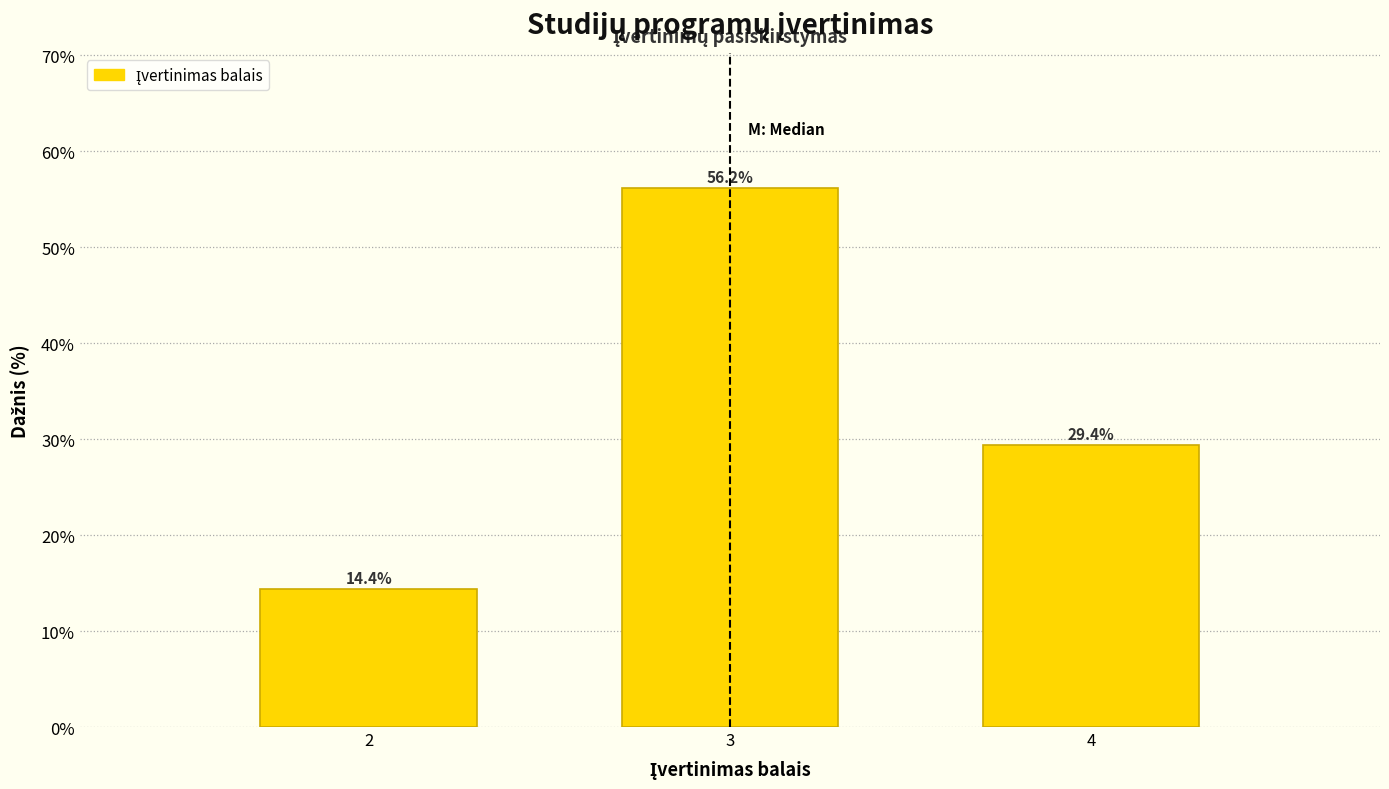

Reading left to right, transcribe all the data shown in this chart.

2=14.4	3=56.2	4=29.4